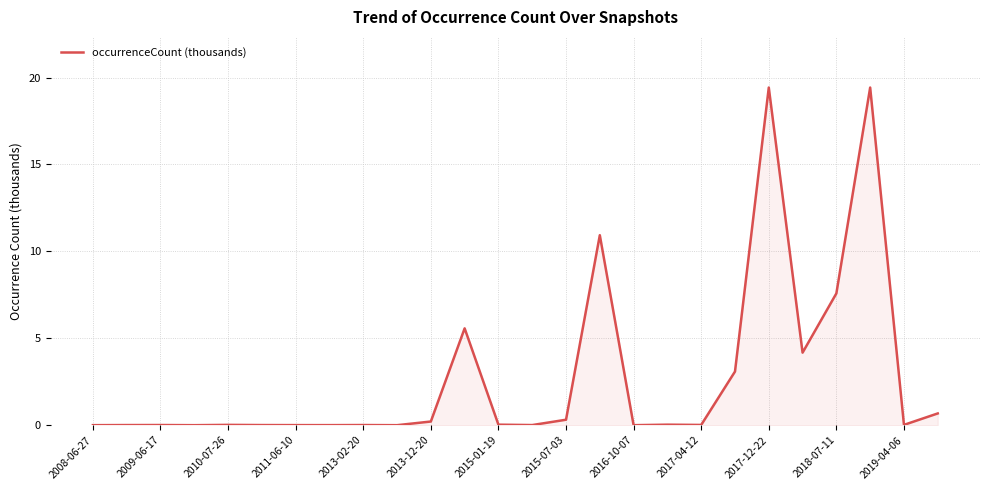

How many lines are shown in the chart?

1